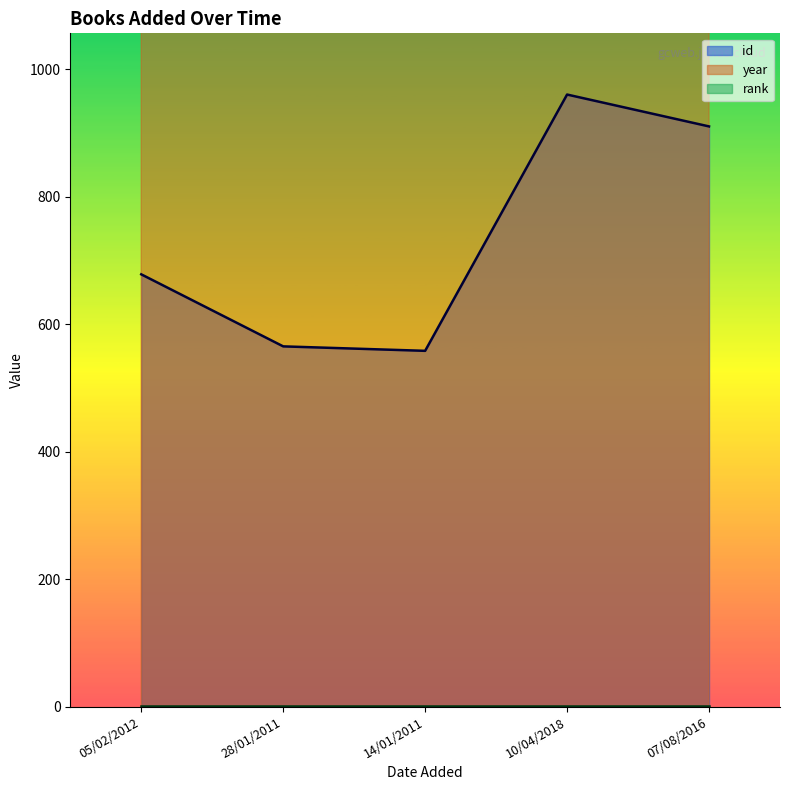

What is the sum of the id values at 14/01/2011 and 28/01/2011?

1123